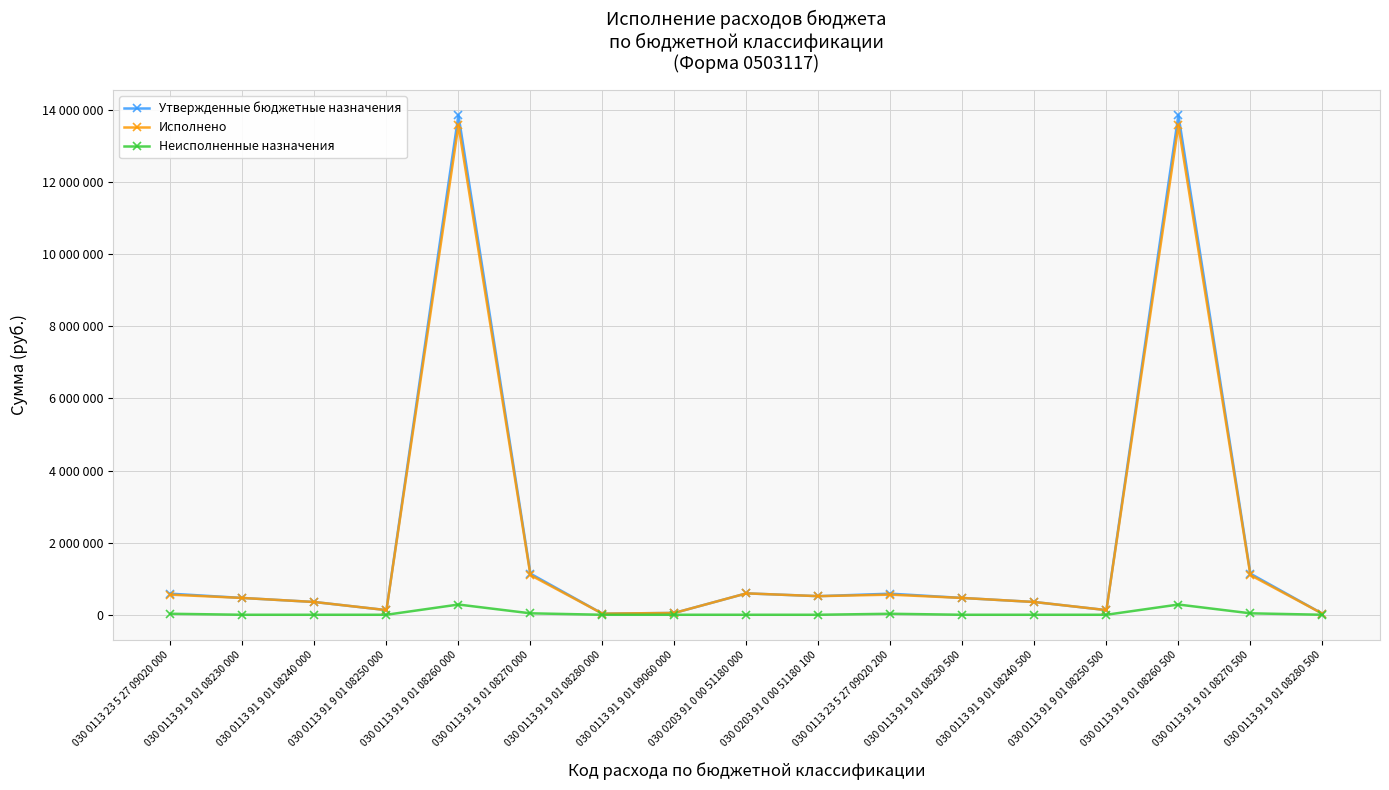

What is the label of the 3rd point from the right?

030 0113 91 9 01 08260 500